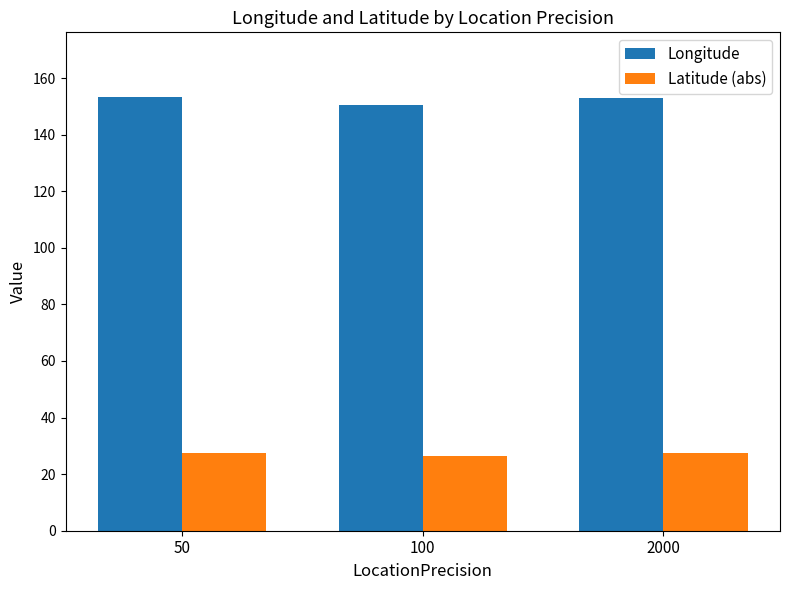

What value does the Longitude series have at 2000?

153.0